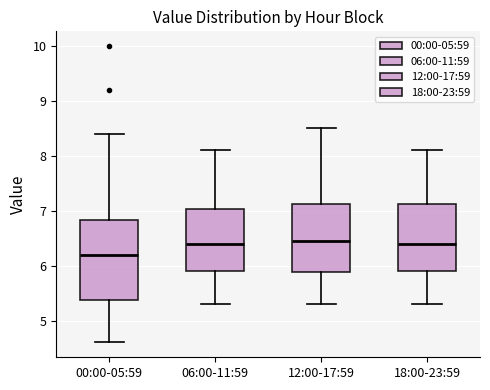

Where does the median line of the box for 00:00-05:59 sit on the y-axis? The values are not printed on the chart, so give them approximately, as read against the axis.

6.2